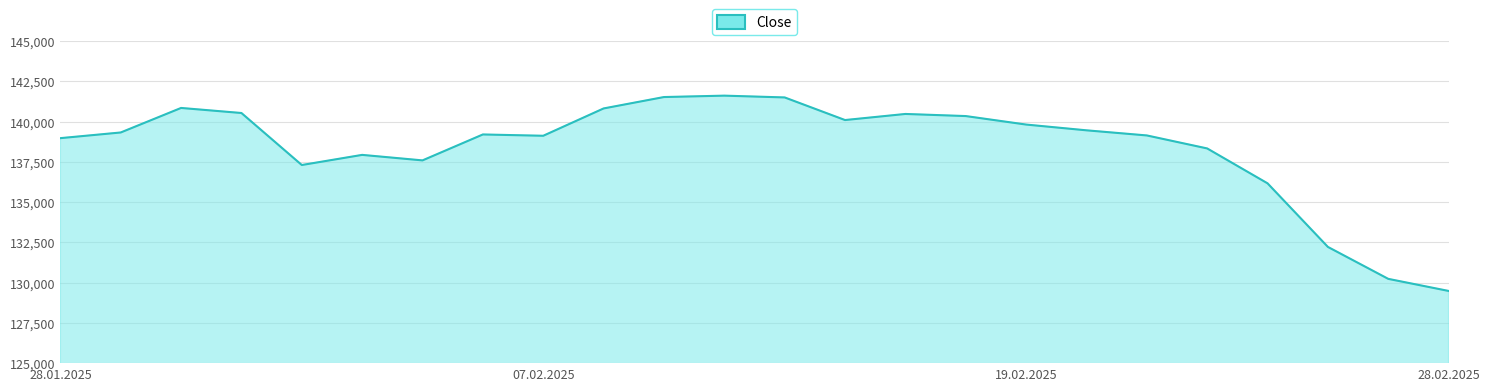

What is the greatest value displayed?

141608